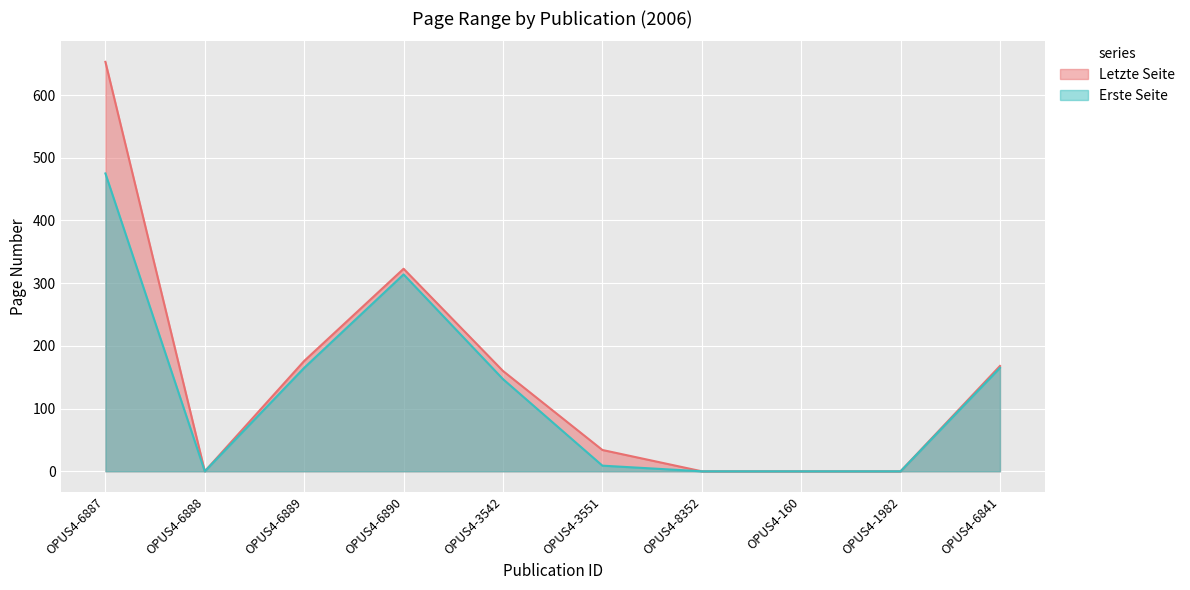

What is the greatest value displayed?

653